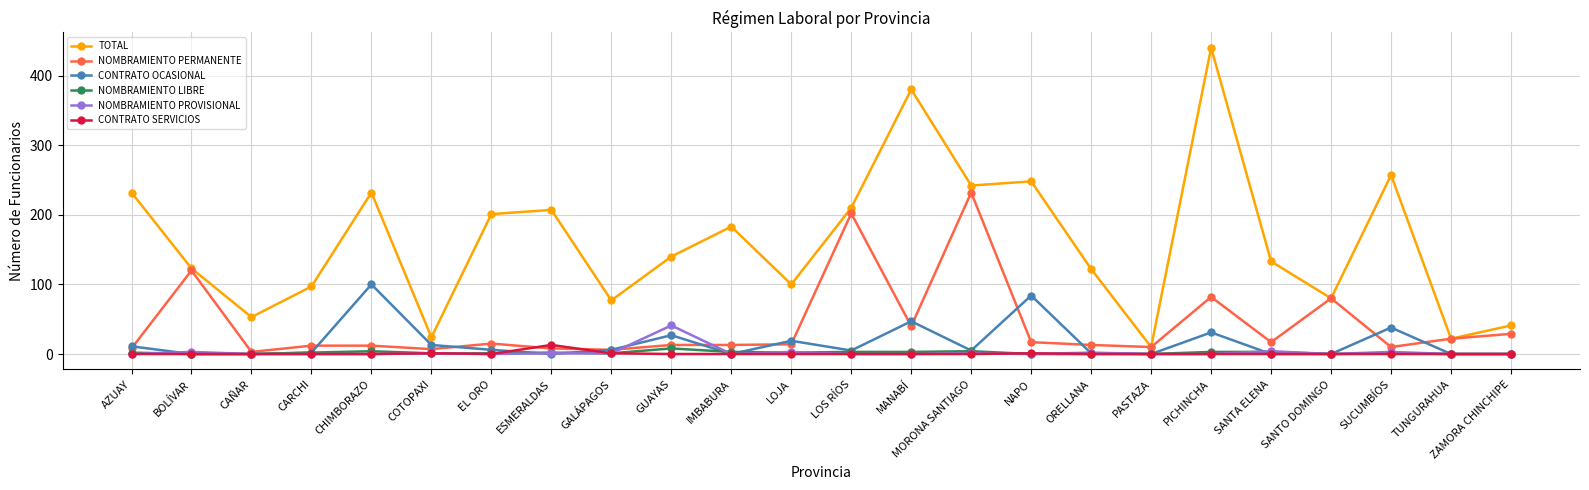

Which category has the highest value in the NOMBRAMIENTO PROVISIONAL series?

GUAYAS